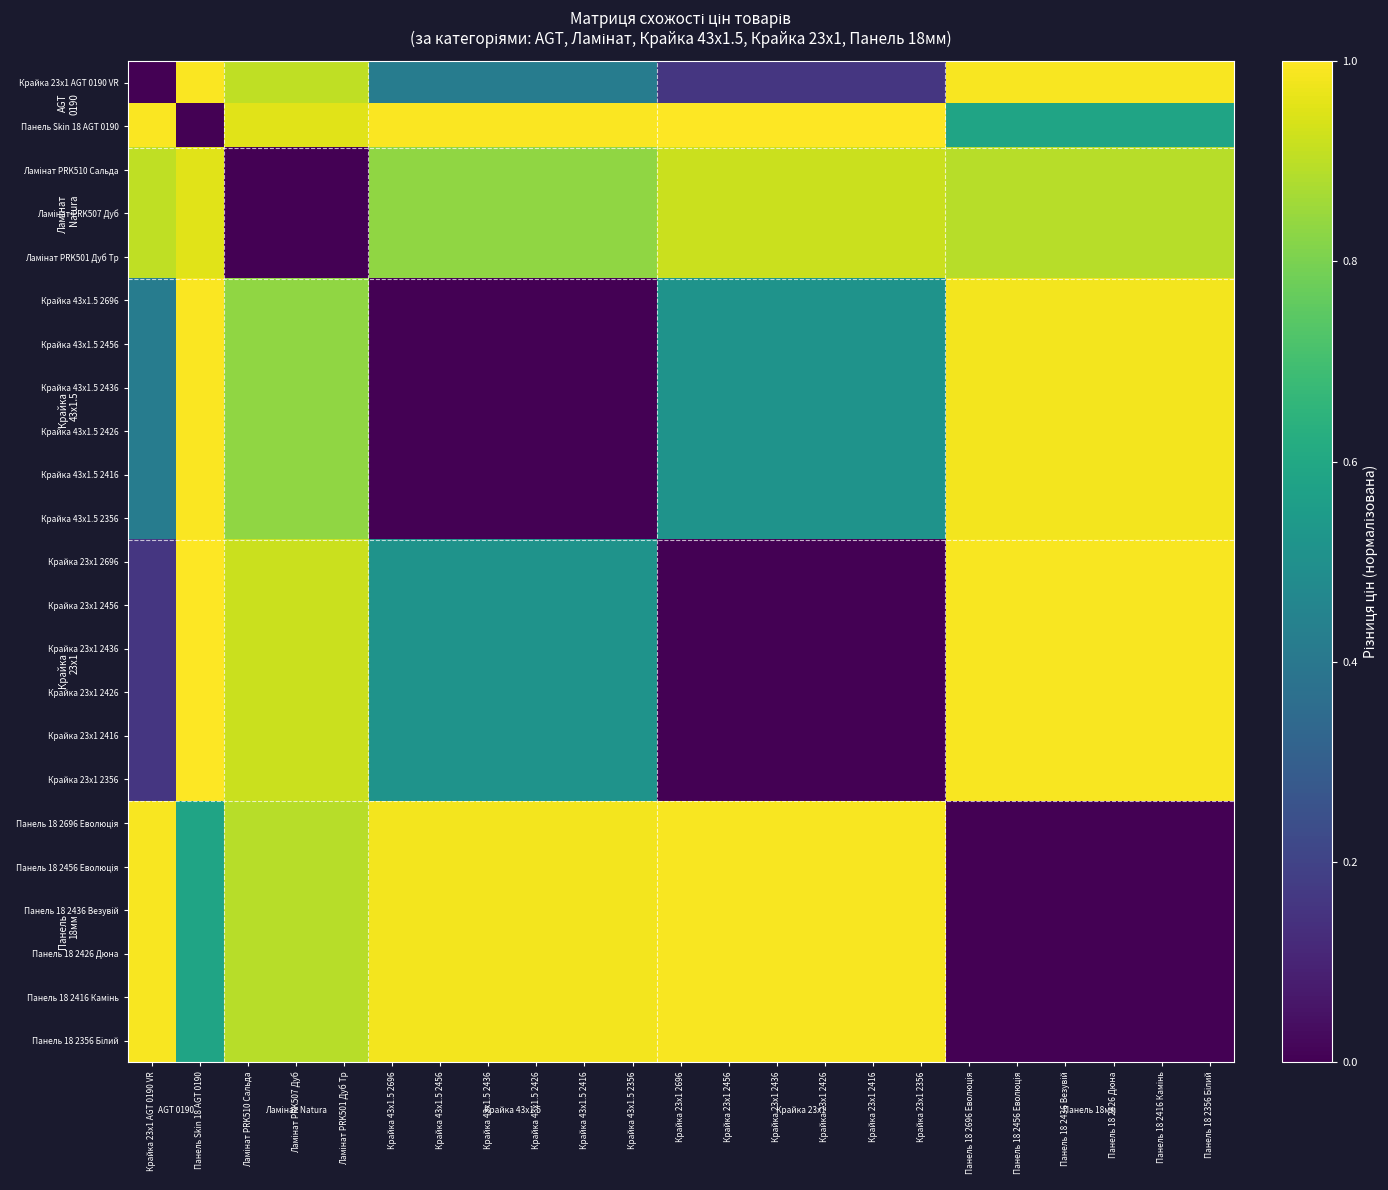

At which category is the sum across all series the highest?

Панель Skin 18 AGT 0190